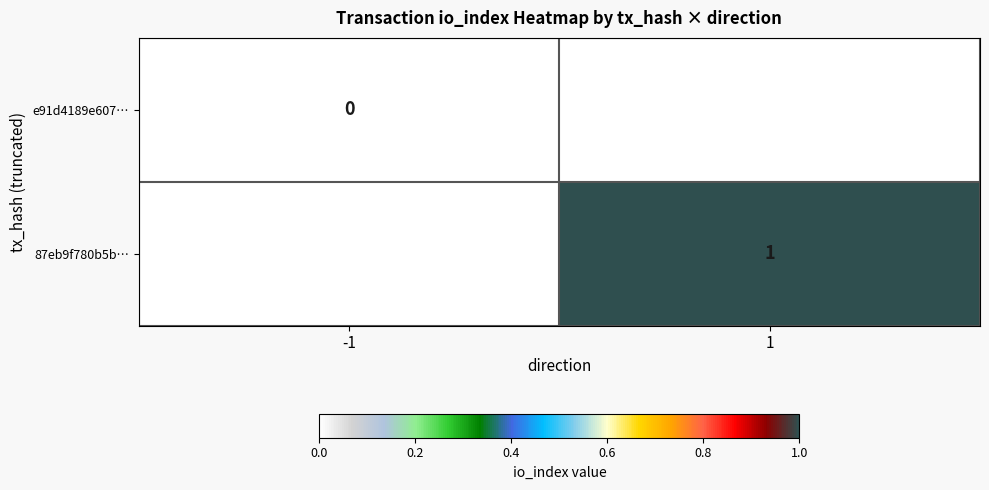

Rank the series by their average value, from highest to lowest.

e91d4189e607…, 87eb9f780b5b…